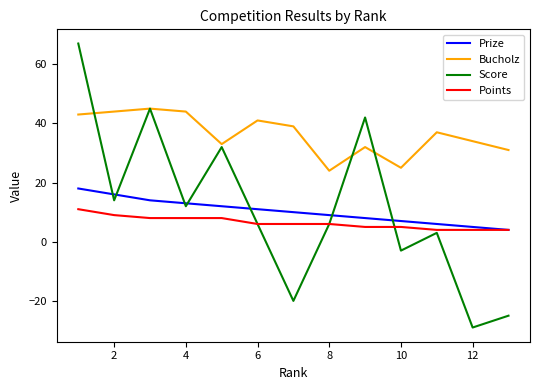

What is the greatest value displayed?

67